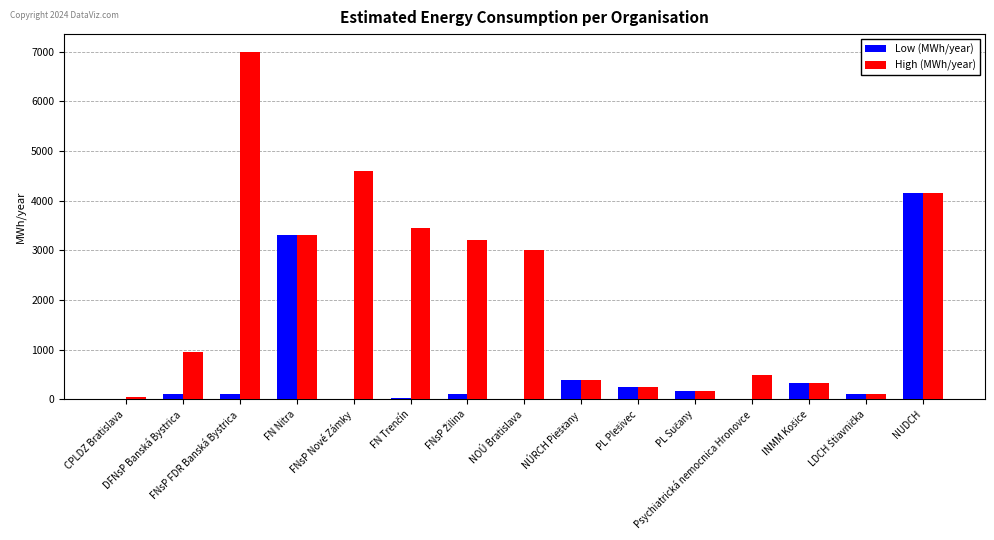

What is the greatest value displayed?

7000.0